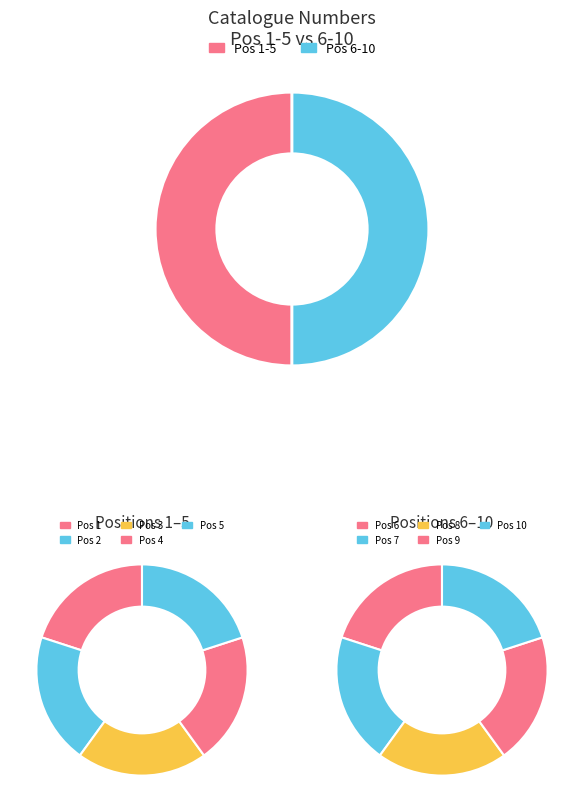

To the nearest percent, what is the combined percentage of 6 and 5?

20%